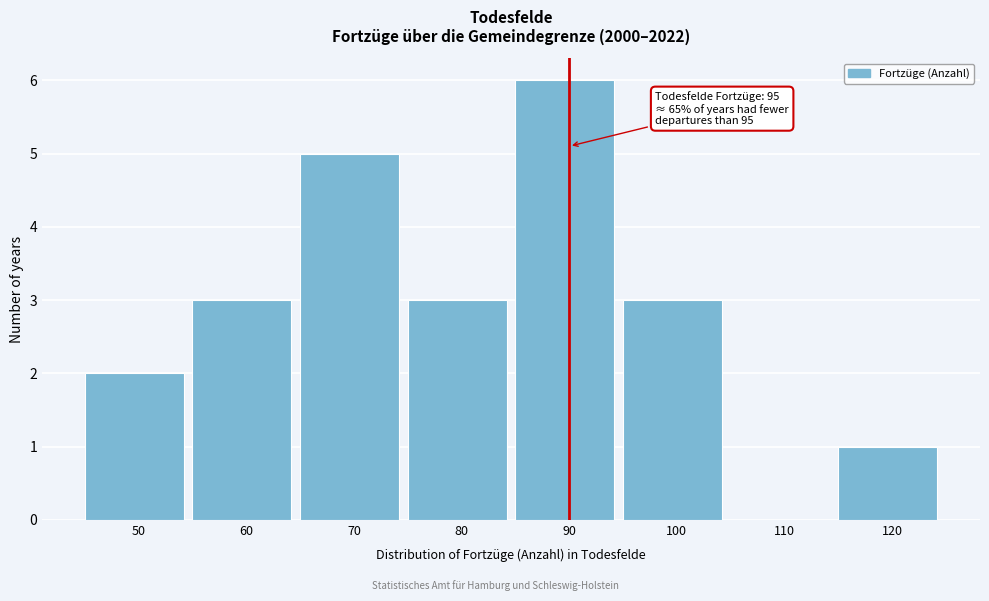

Reading right to left, list all the values displayed in this chart.

120=1	110=0	100=3	90=6	80=3	70=5	60=3	50=2